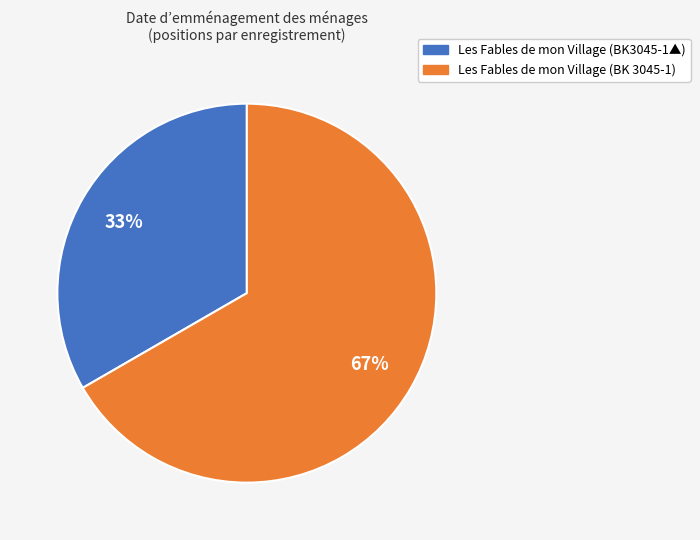

What is the smallest slice in the pie chart?

Les Fables de mon Village (BK3045-1▲)